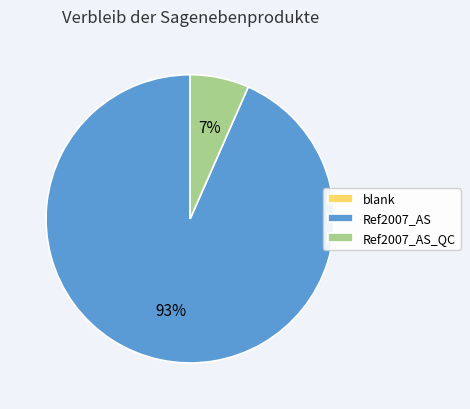

Which category has the biggest portion of the pie?

Ref2007_AS